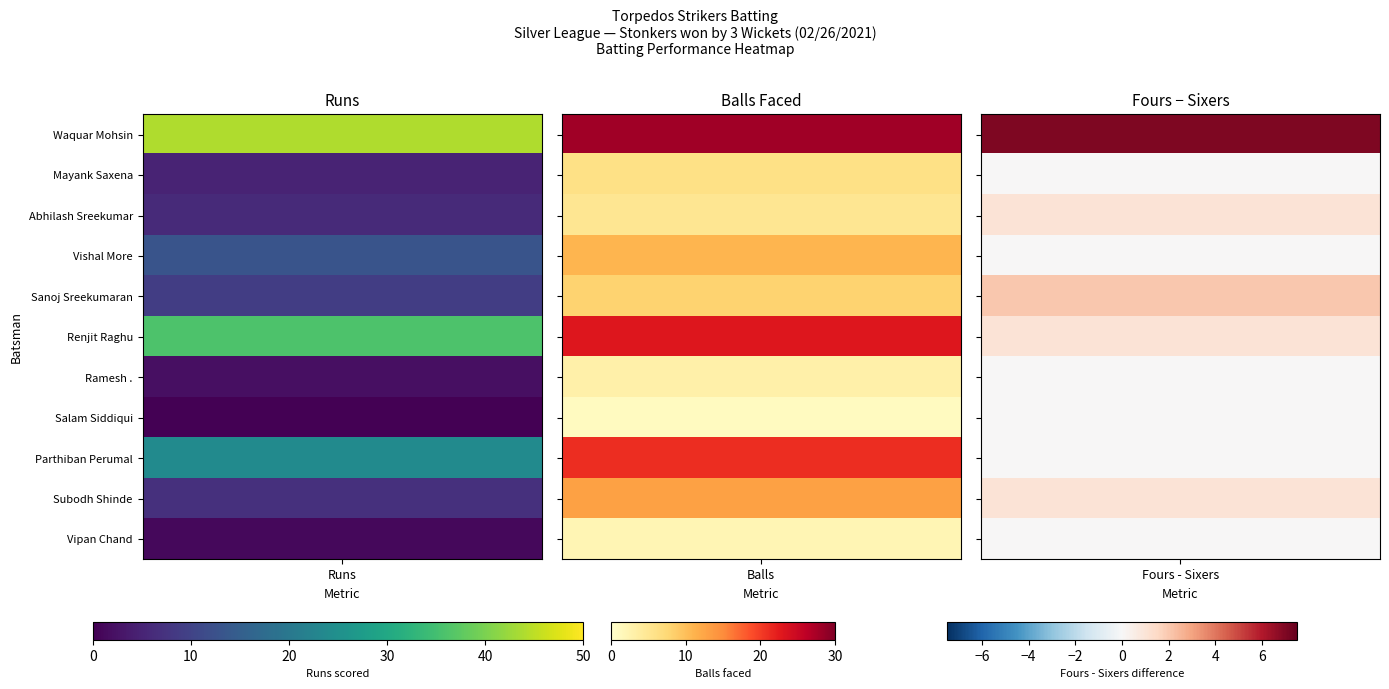

What is the sum of all Parthiban Perumal values?

47